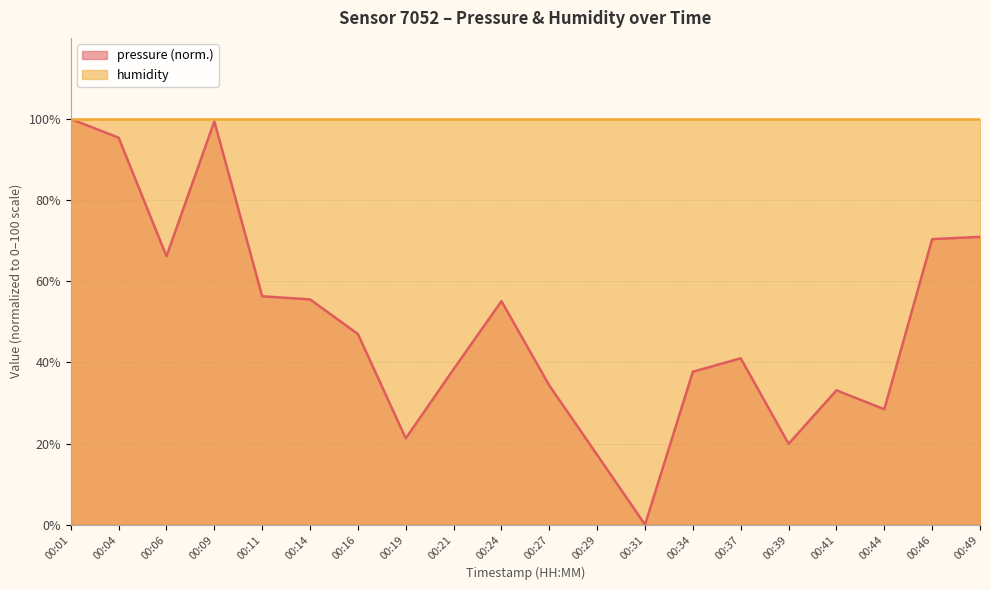

What is the value of the 14th point from the left?

37.7